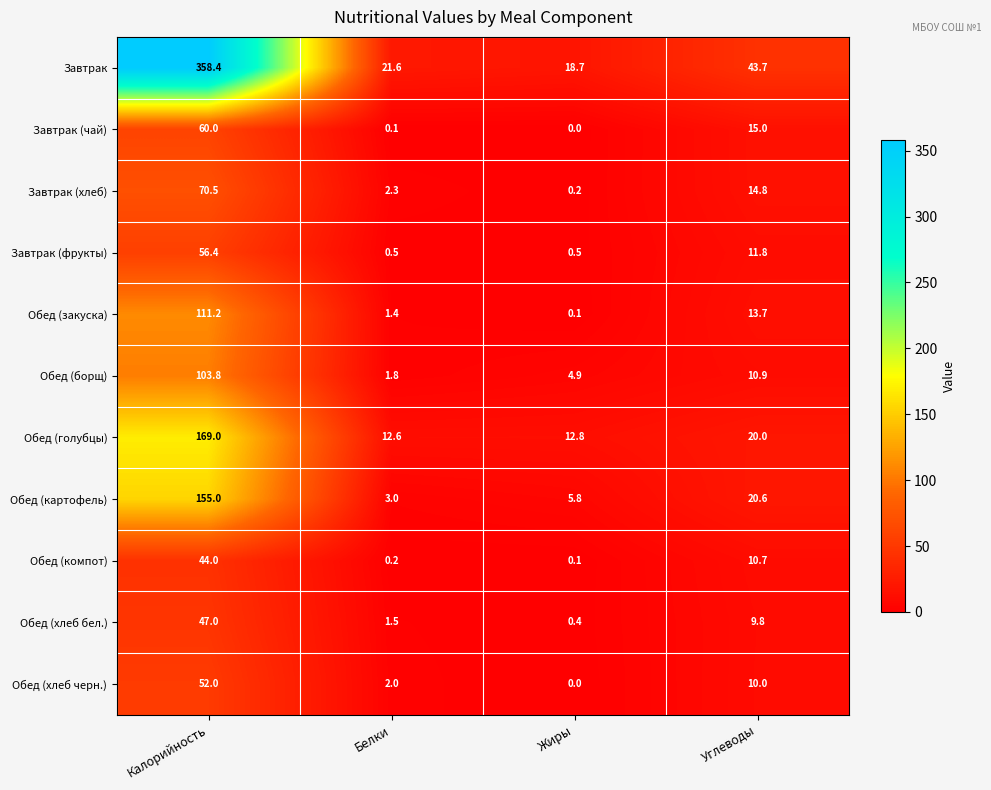

True or false: Обед (картофель) has a value of 3.0 at Белки.

True